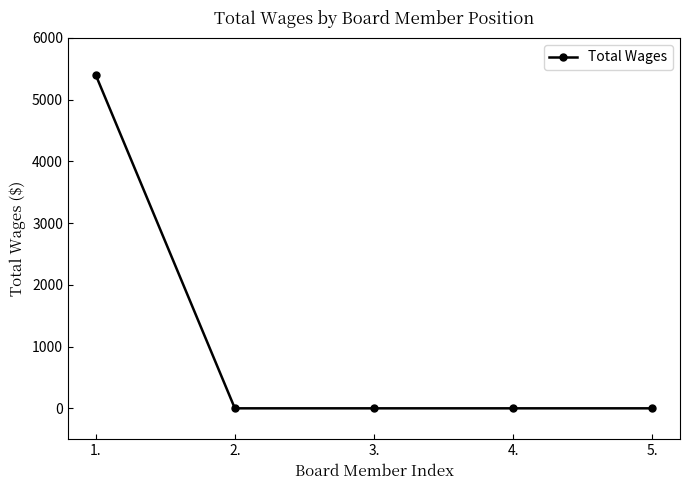

Which label corresponds to the largest value in the chart?

1.